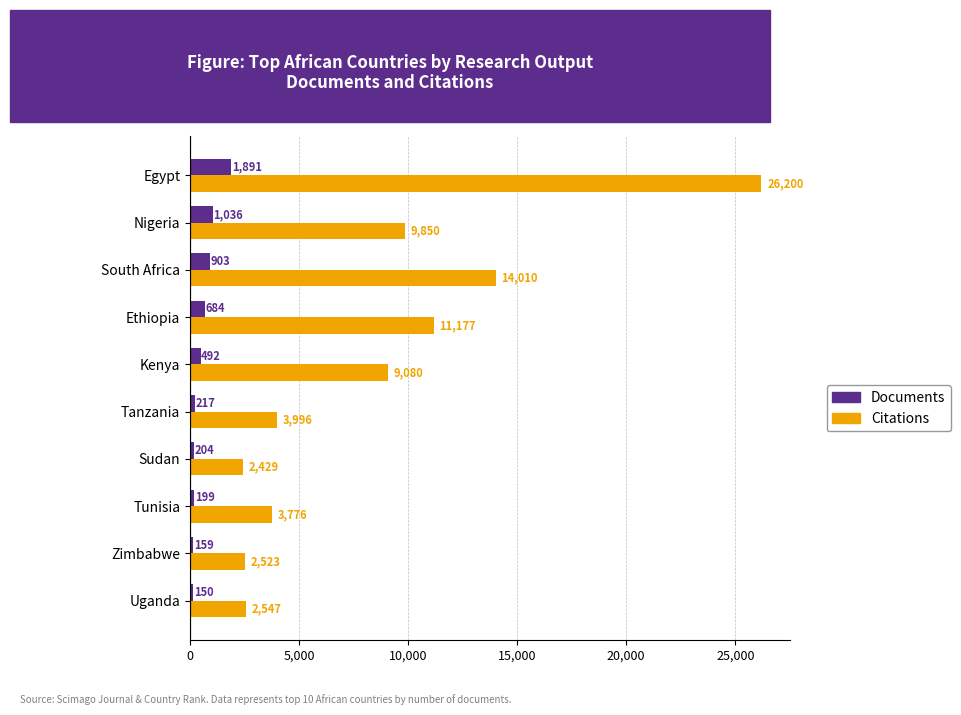

What is the difference between the Documents values at Nigeria and Uganda?

886